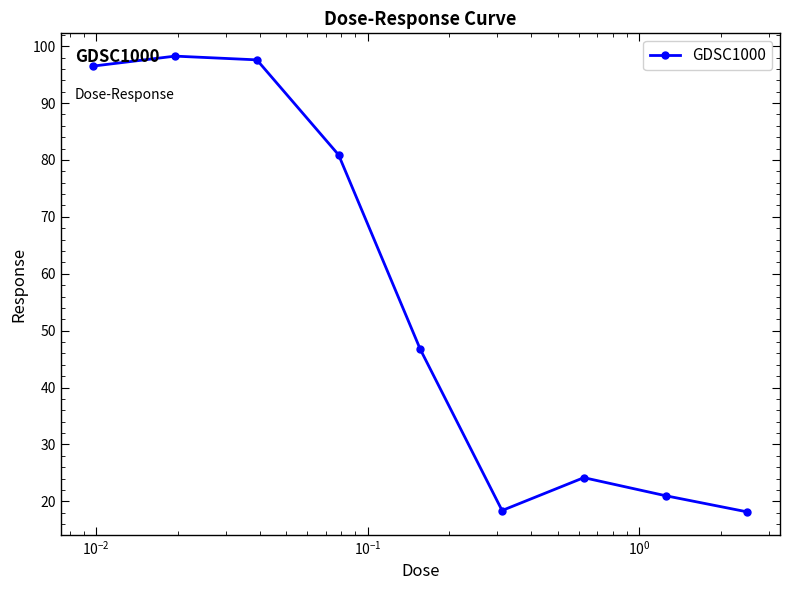

What is the average value?

55.7